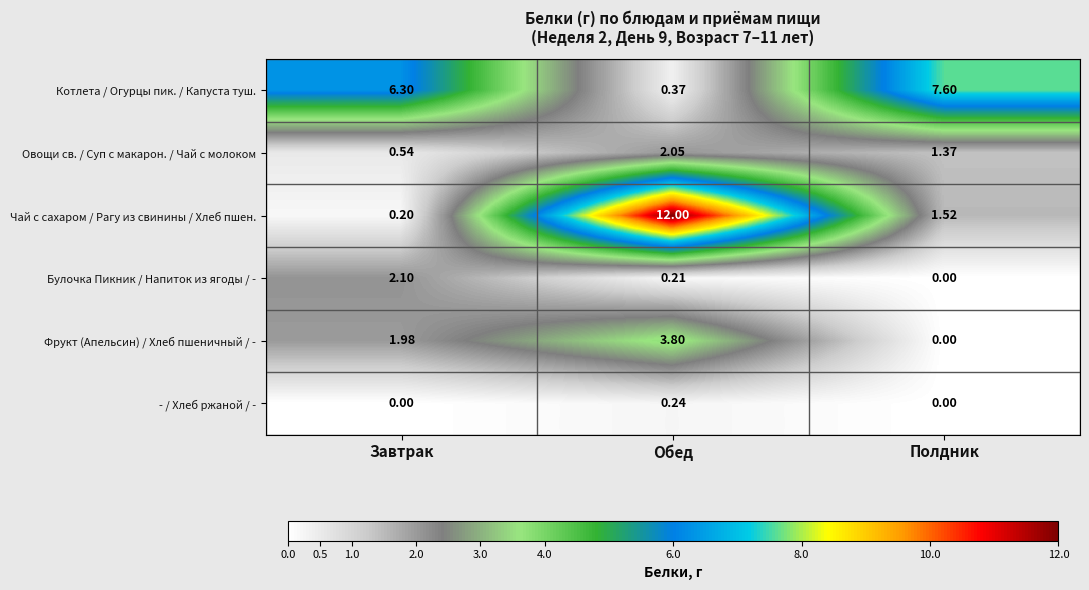

Where is Фрукт (Апельсин) / Хлеб пшеничный / - nearest to the value 1?

Завтрак